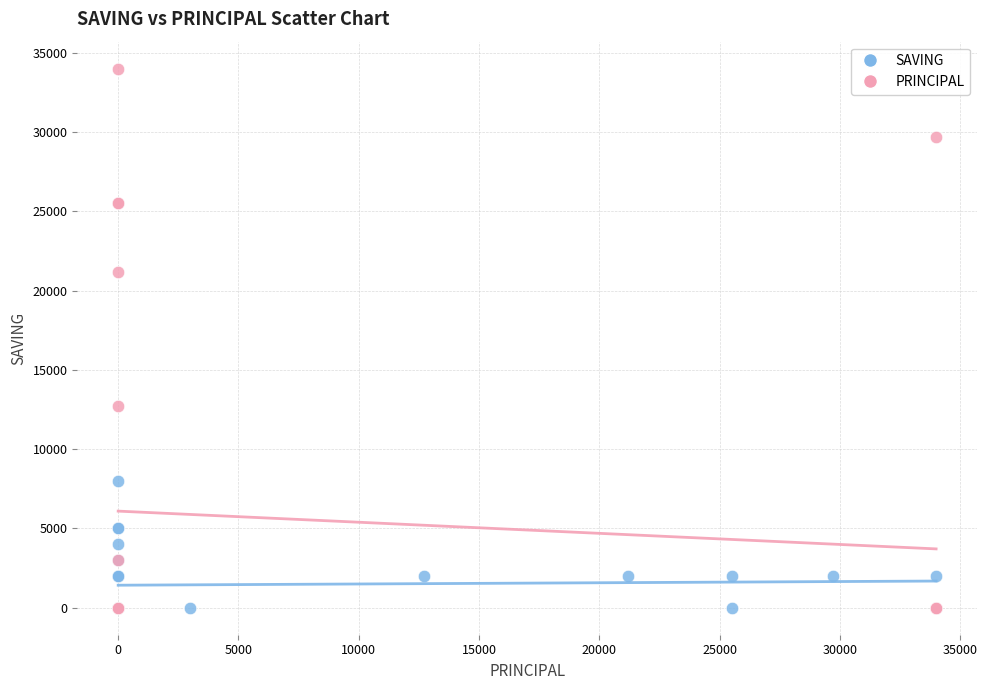

Which series contains the highest Y value?

PRINCIPAL